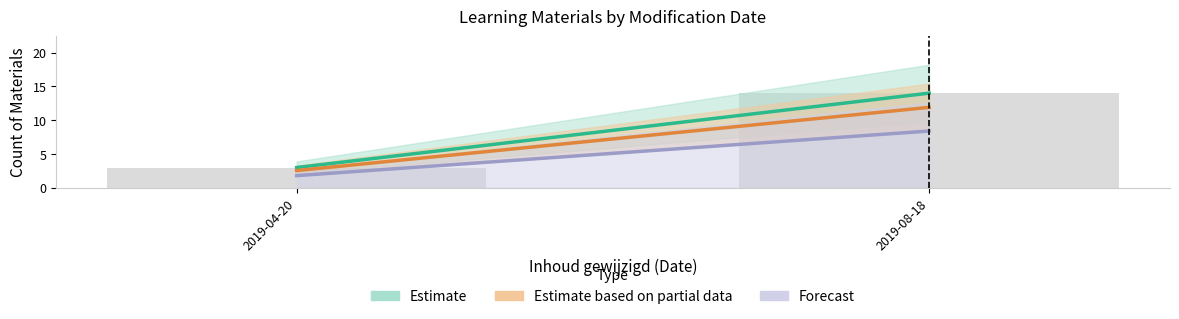

Read the value at 2019-04-20, to the nearest 5.

5